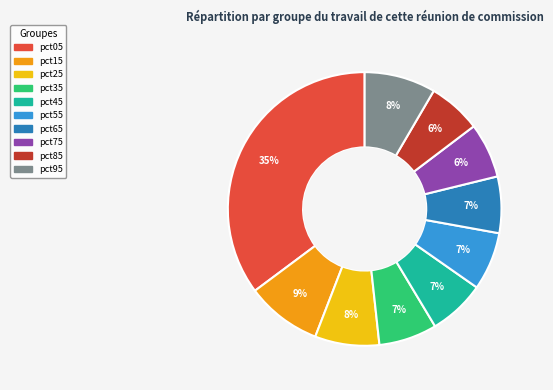

How many slices are in this pie chart?

10